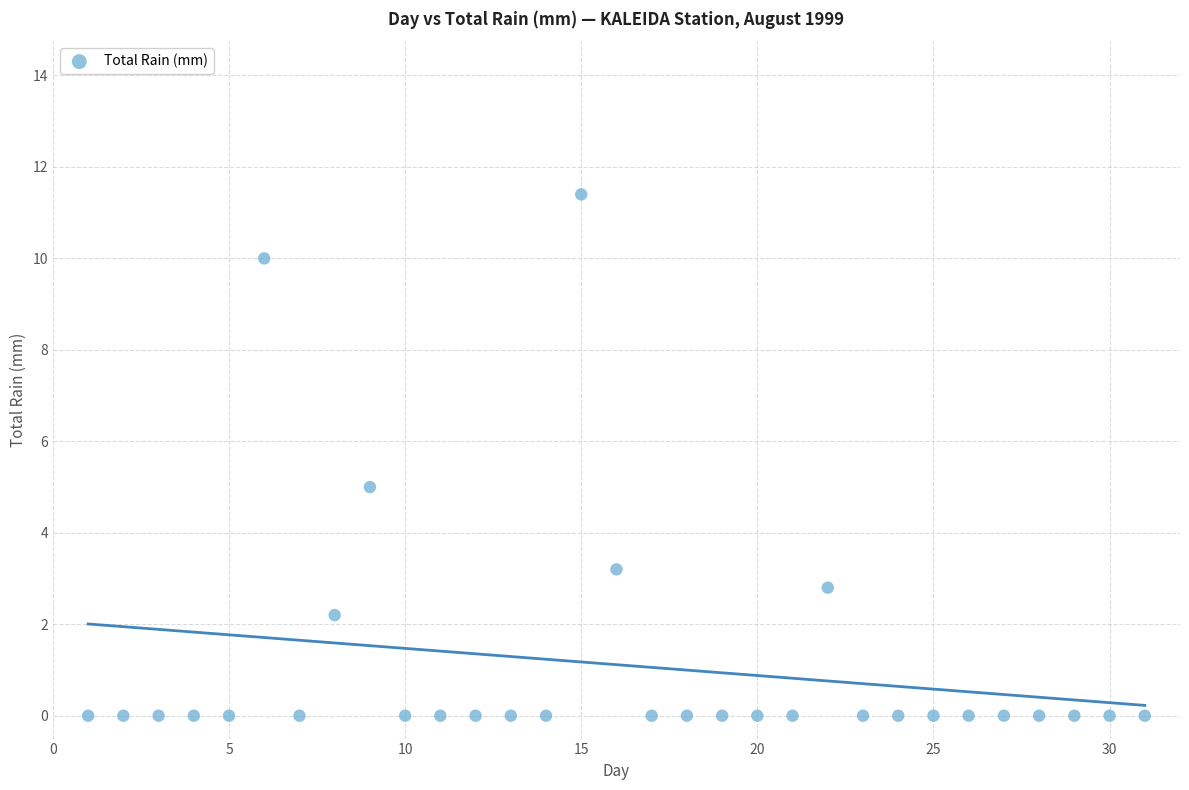

What is the range of Y values (max minus min)?

11.4